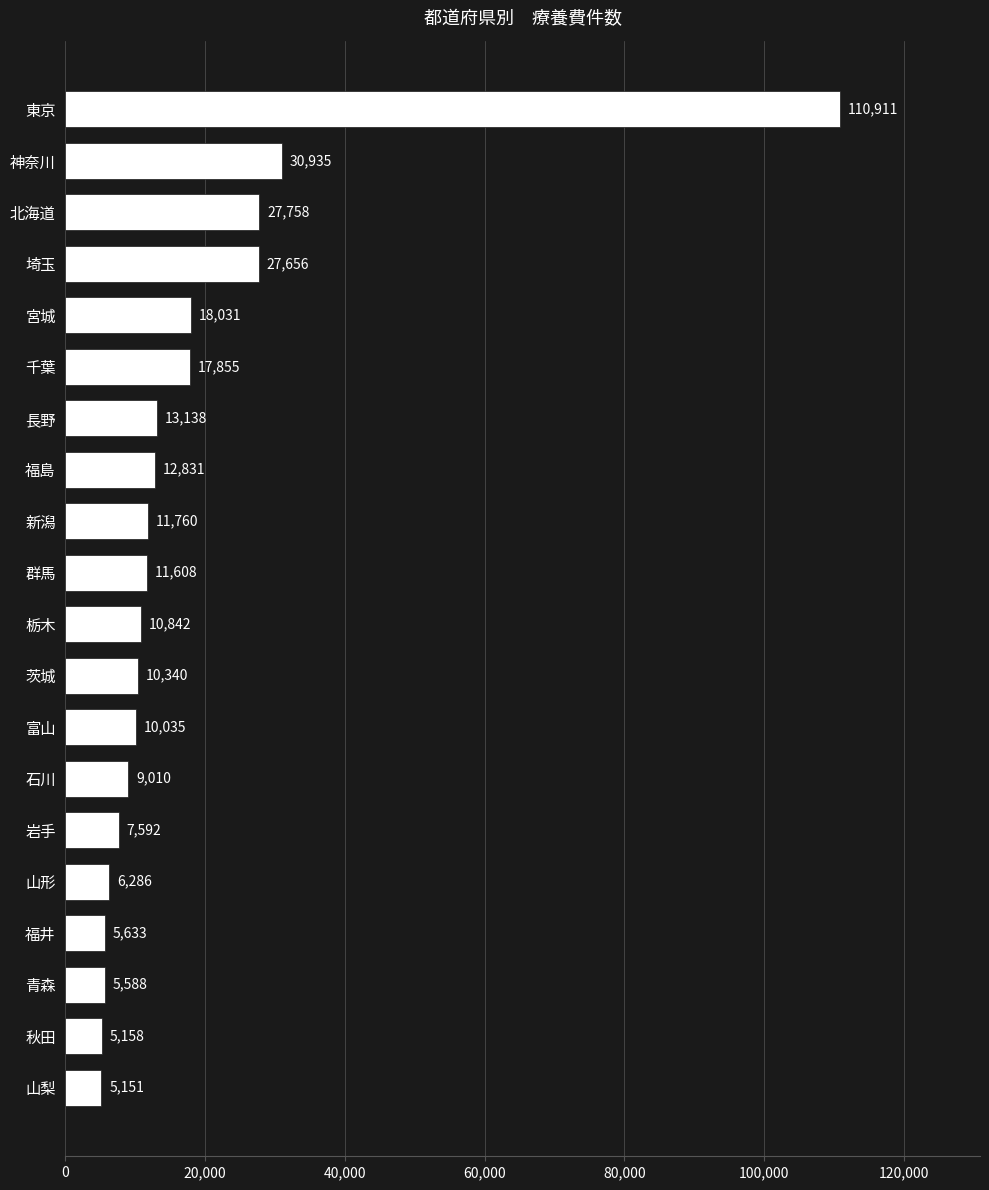

Between 秋田 and 群馬, which is larger?

群馬